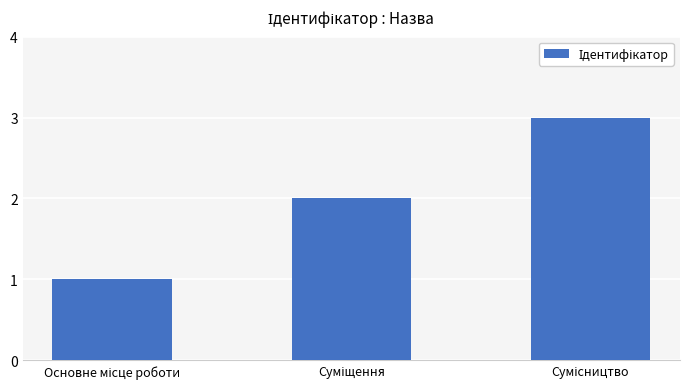

Count the values in the range 1 to 3.

3